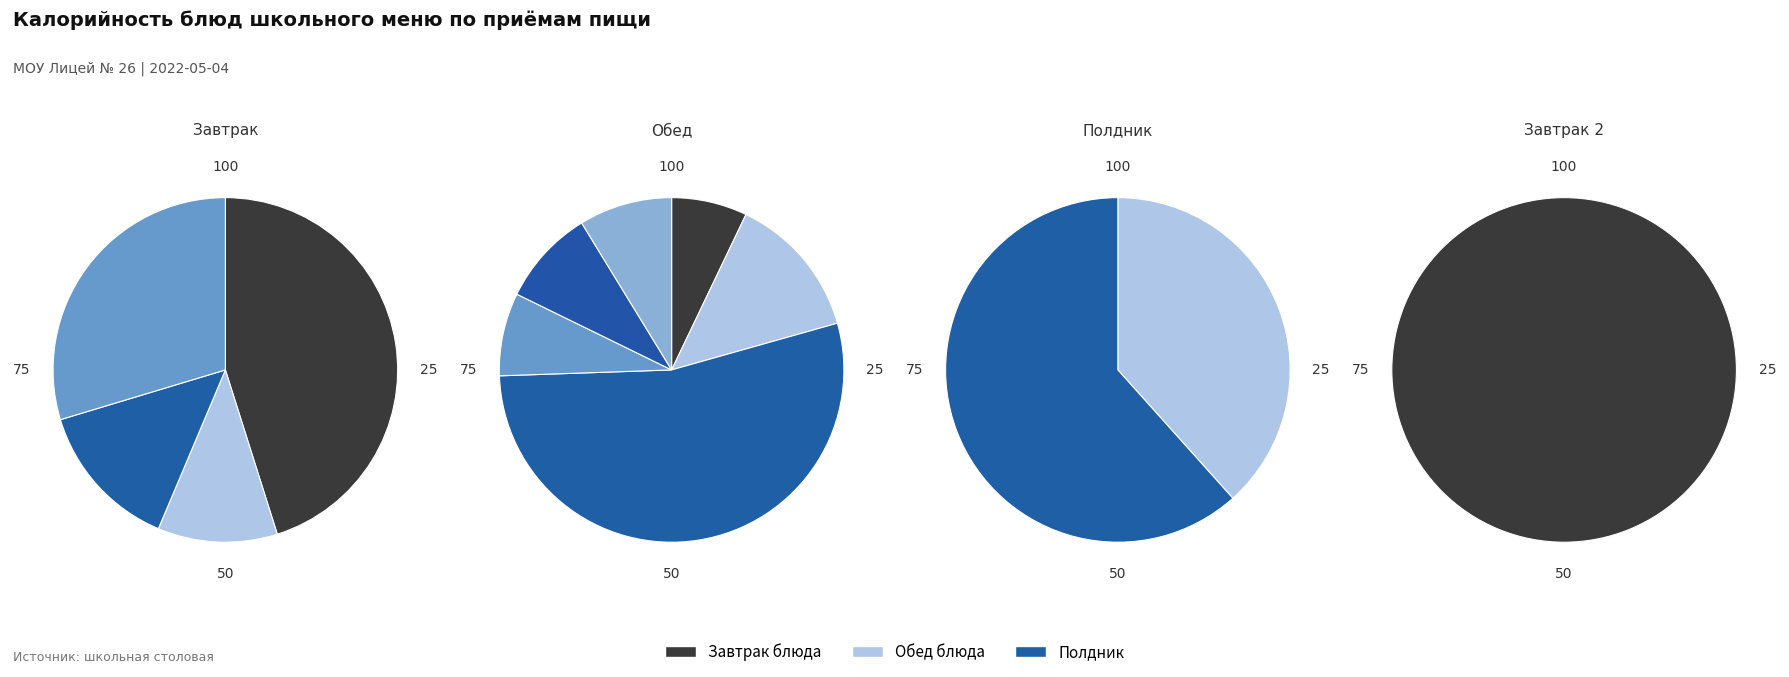

Do Хлеб пшеничный (завтрак) and Тефтели мясные с томатным соусом together represent more than half of the pie?

Yes